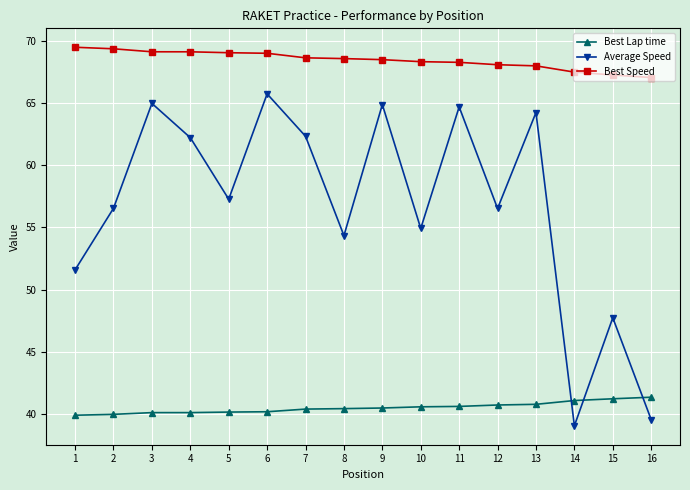

Rank the series by their average value, from lowest to highest.

Best Lap time, Average Speed, Best Speed